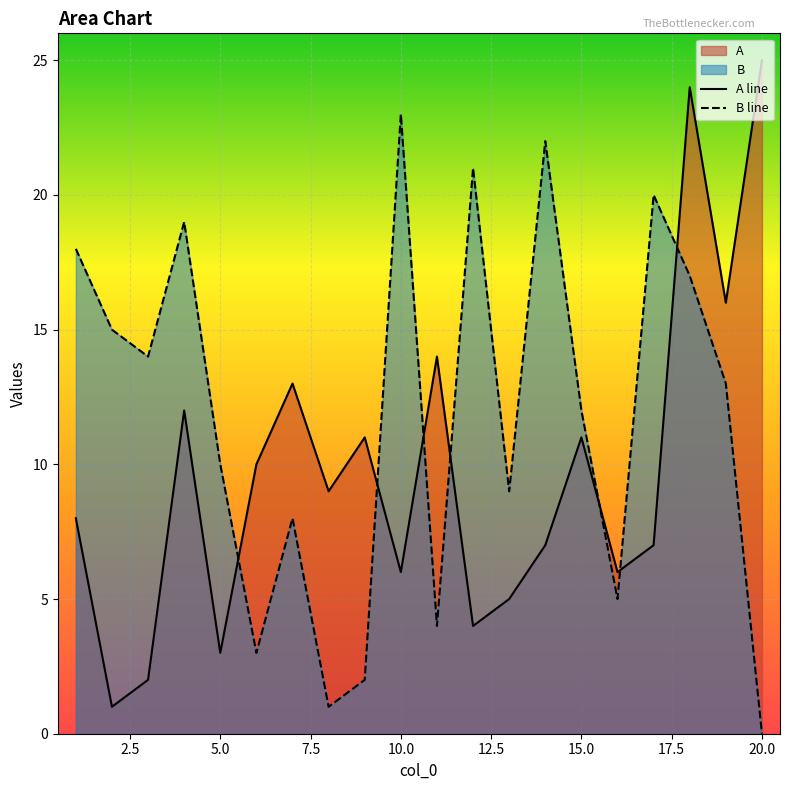

How many data points in B line are above 13?

9